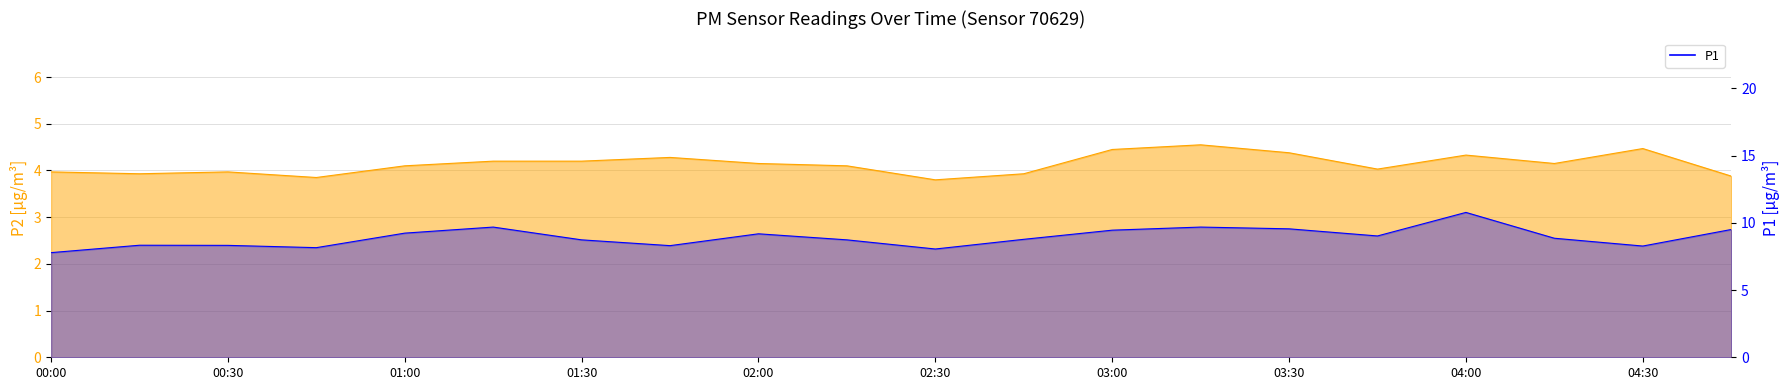

The P1 series shows 9.0 at 03:45. True or false?

True